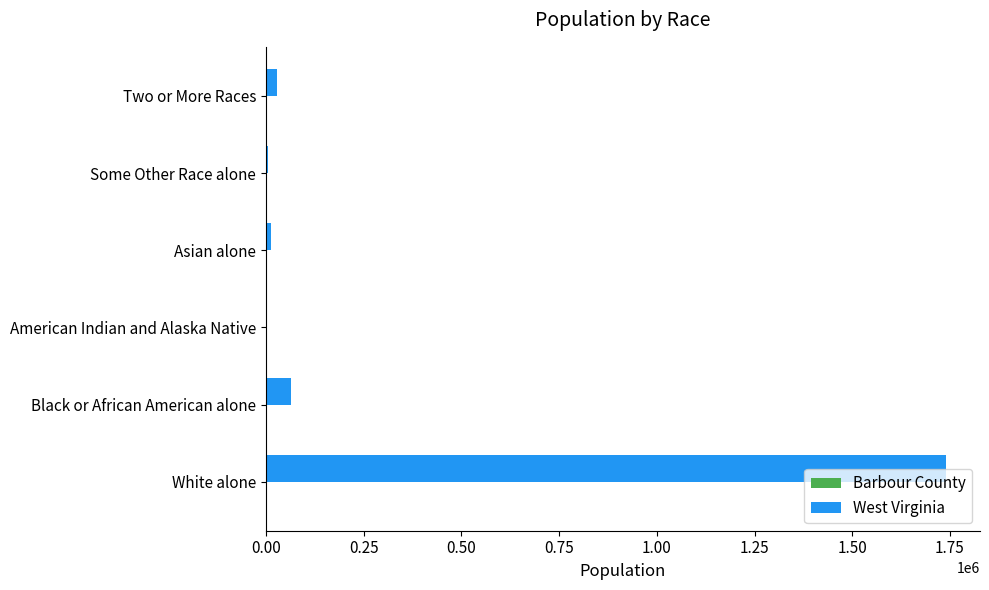

At which label is West Virginia closest to 871887?

Black or African American alone